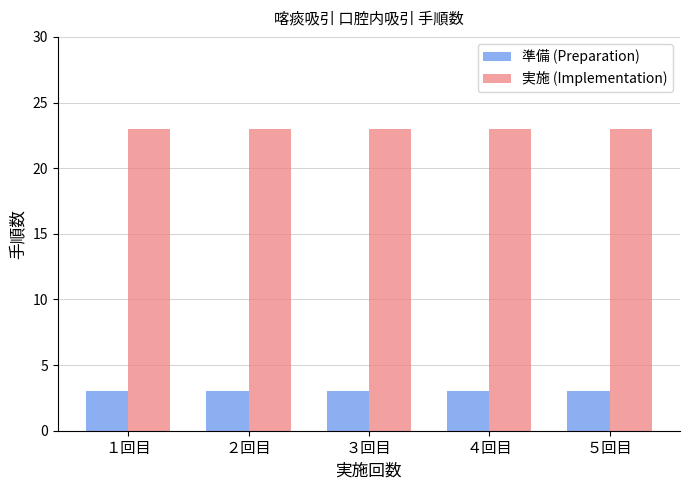

What are all the series names shown in the legend?

準備 (Preparation), 実施 (Implementation)